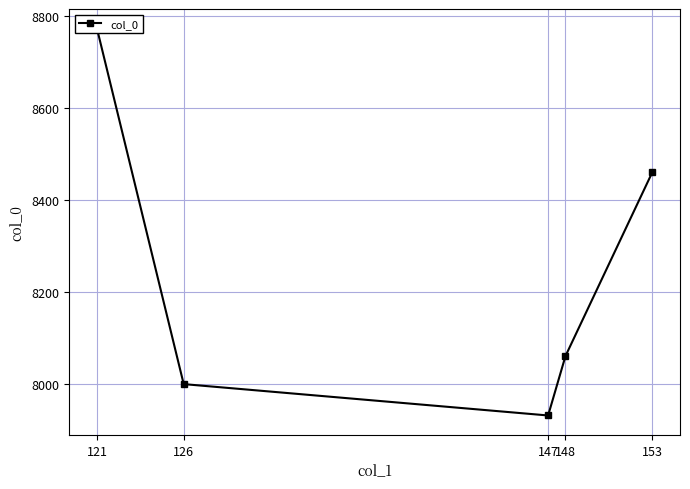

Rank the categories by value from lowest to highest.

147, 126, 148, 153, 121